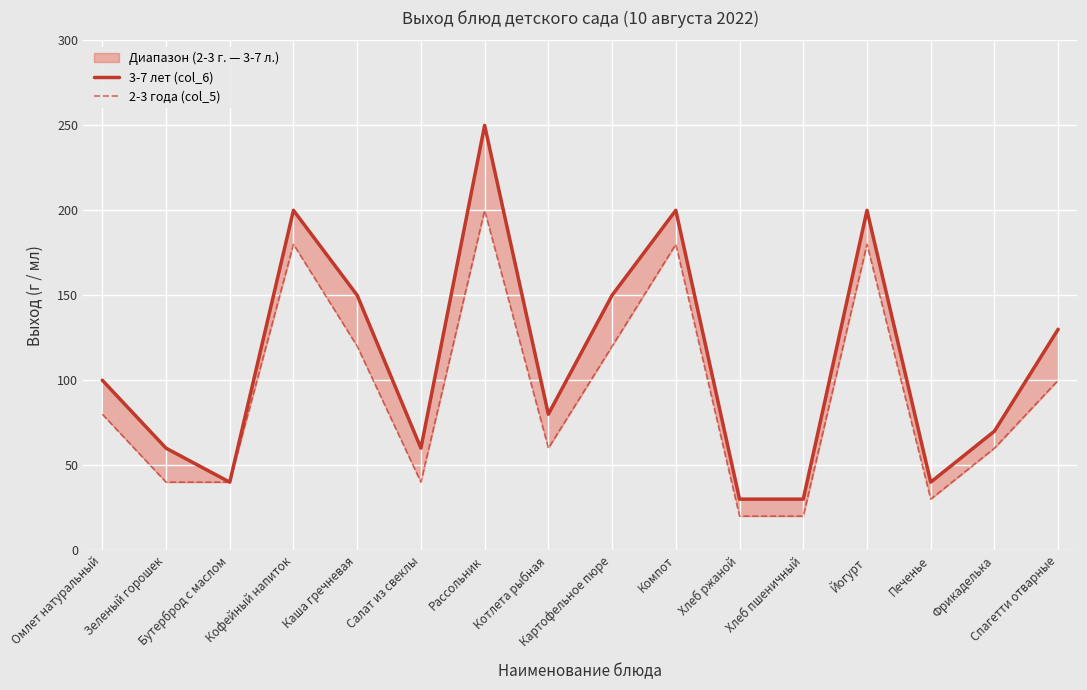

What is the smallest value displayed?

20